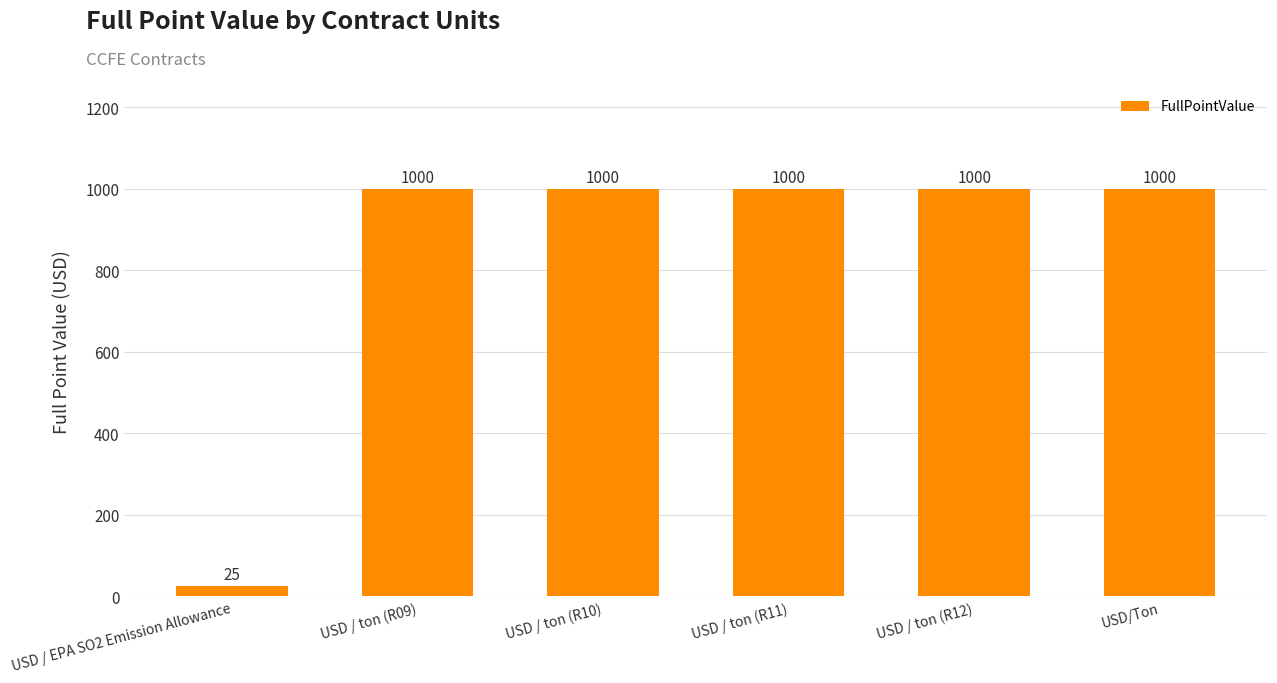

Reading right to left, extract all data points from this chart.

USD/Ton=1000	USD / ton (R12)=1000	USD / ton (R11)=1000	USD / ton (R10)=1000	USD / ton (R09)=1000	USD / EPA SO2 Emission Allowance=25